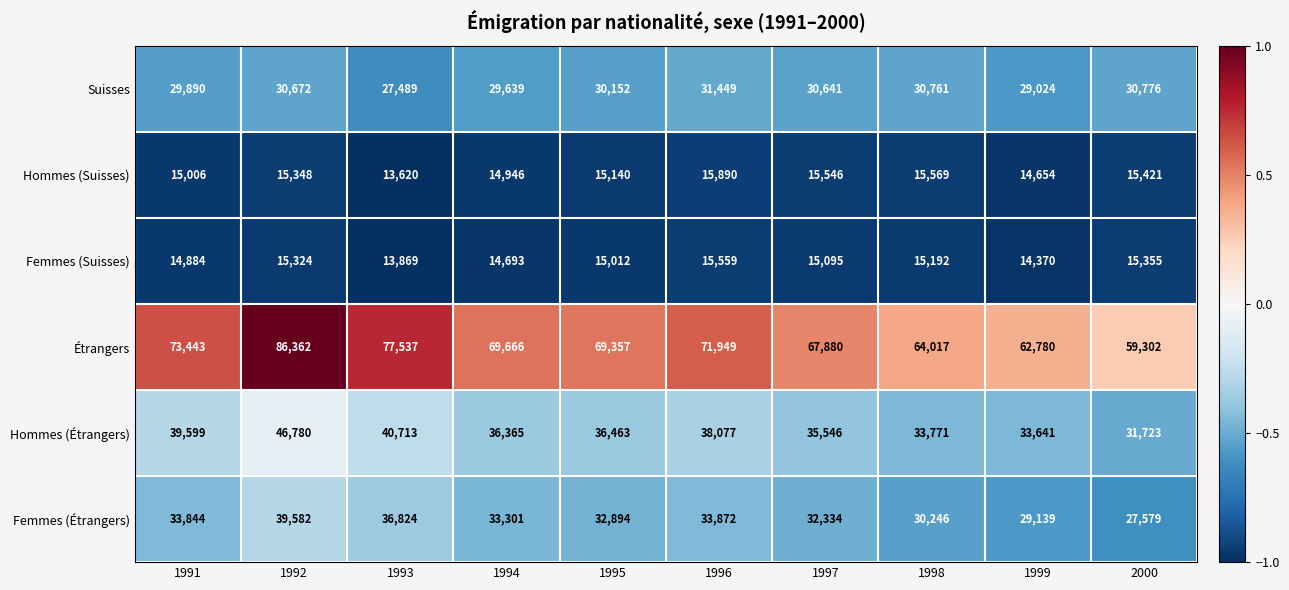

Between 1995 and 1996, which series saw the biggest shift?

Étrangers